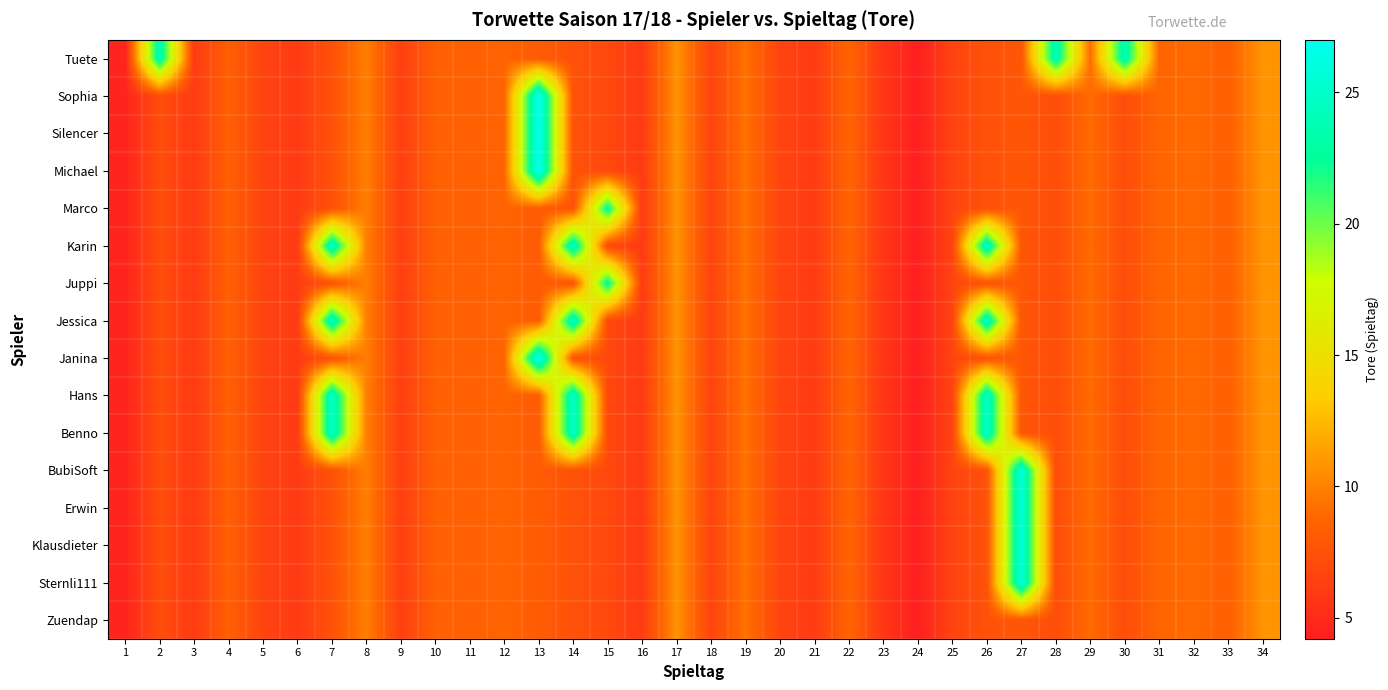

How many series are shown in this chart?

16